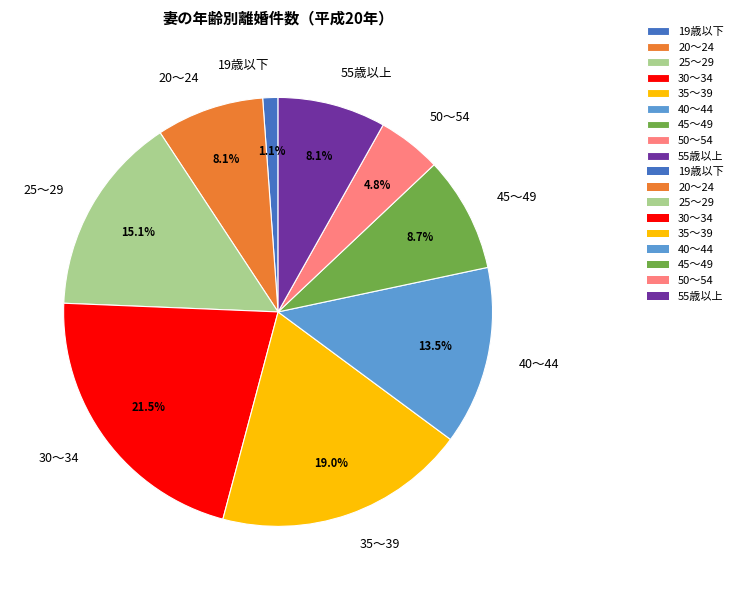

What is the ratio of the value at 50～54 to the value at 25～29?

0.3